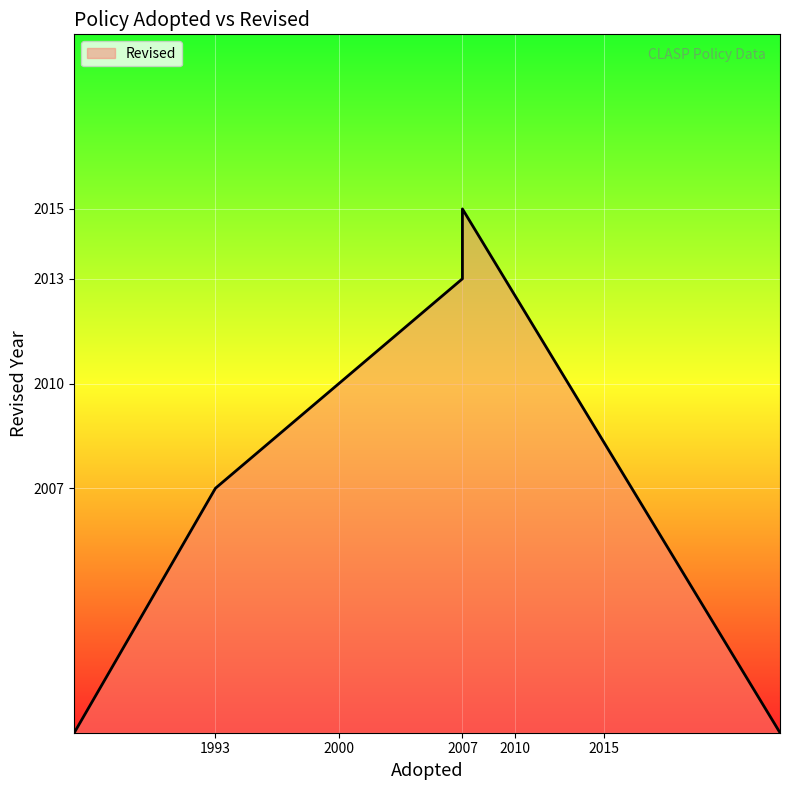

What is the sum of the values at 2007 and 1993?

4020